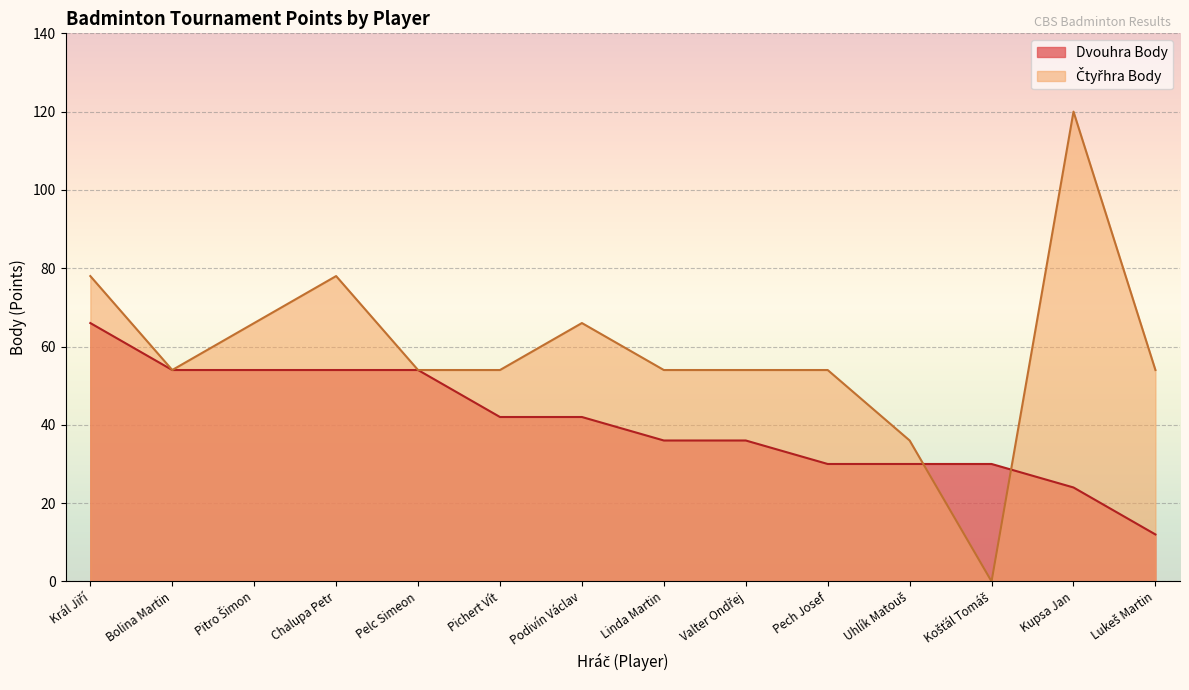

Where is the first local minimum for Čtyřhra Body?

Bolina Martin